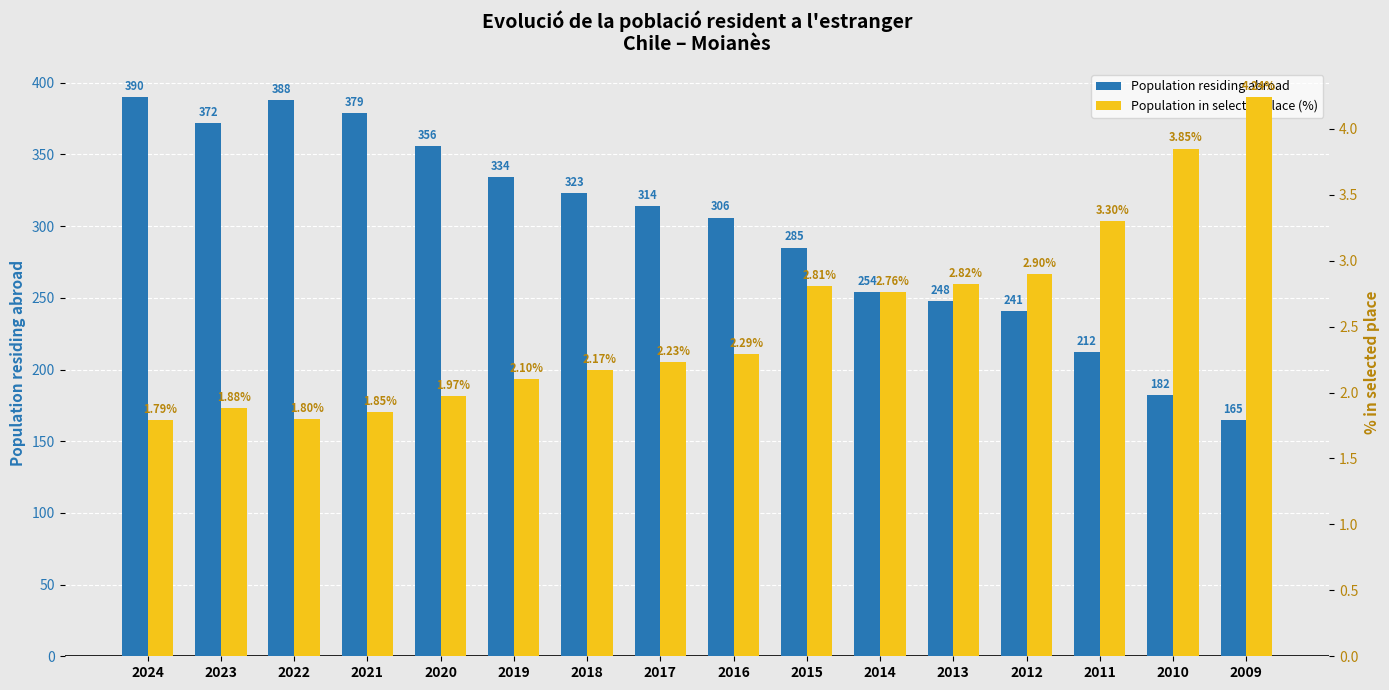

Rank the series at 2024 from lowest to highest value.

Population in selected place (%), Population residing abroad